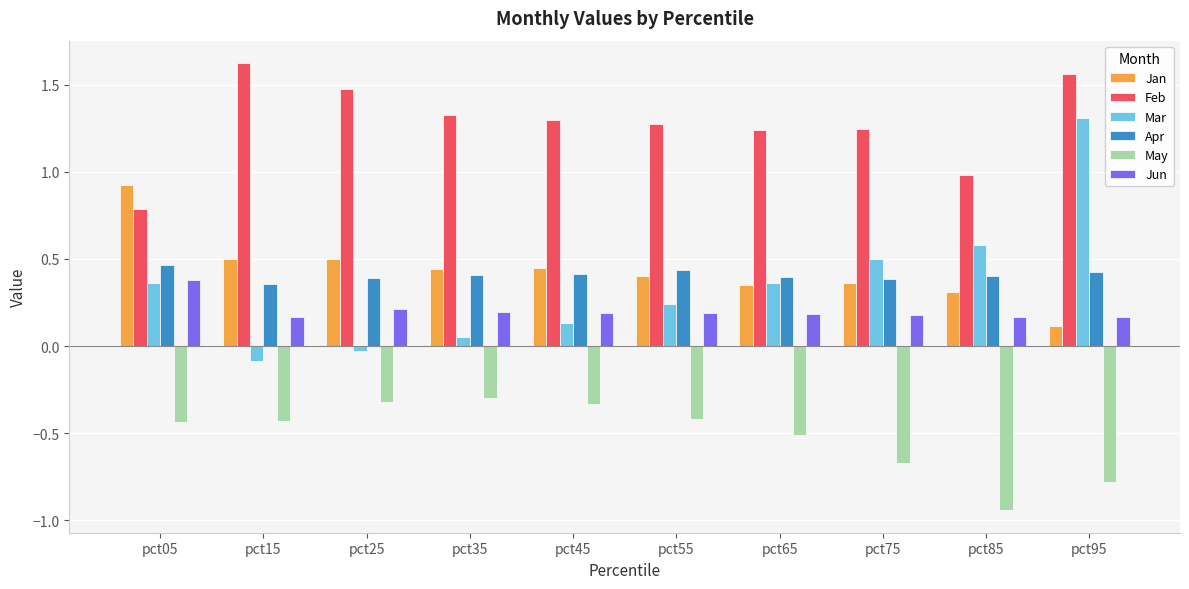

Which category has the lowest value in the May series?

pct85